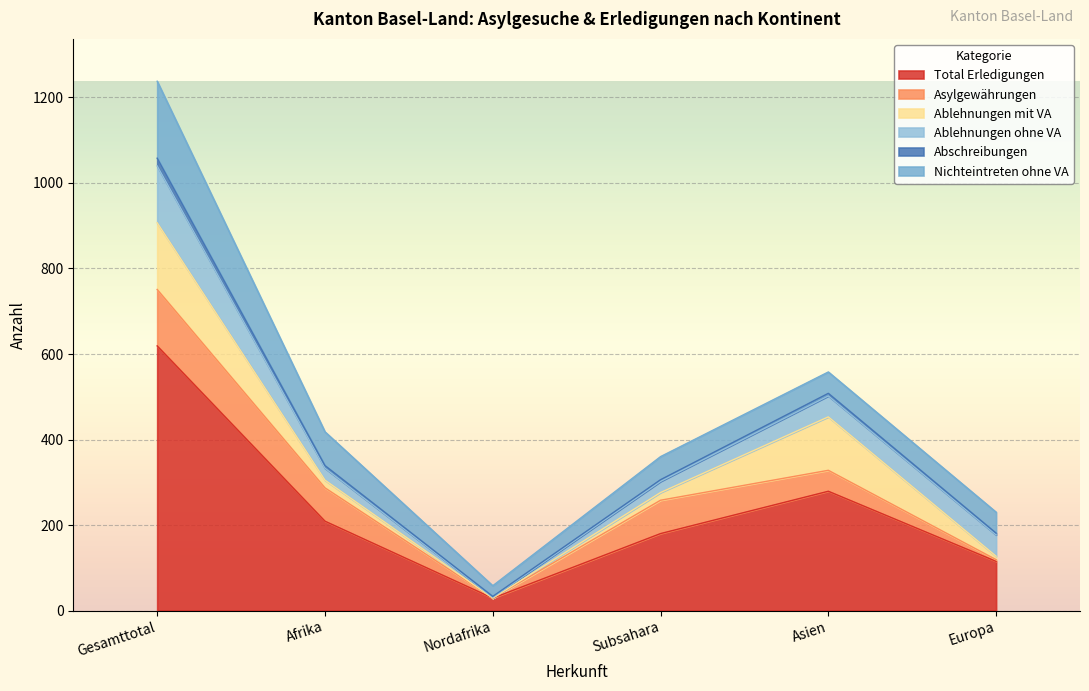

Which series changed the most between Gesamttotal and Nordafrika?

Total Erledigungen